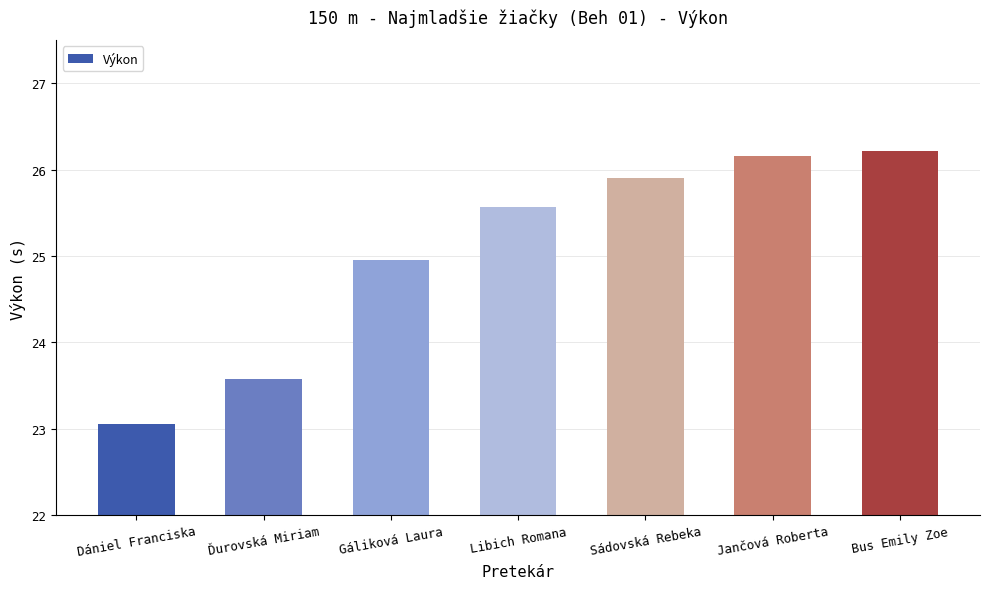

What is the minimum value shown in the chart?

23.1